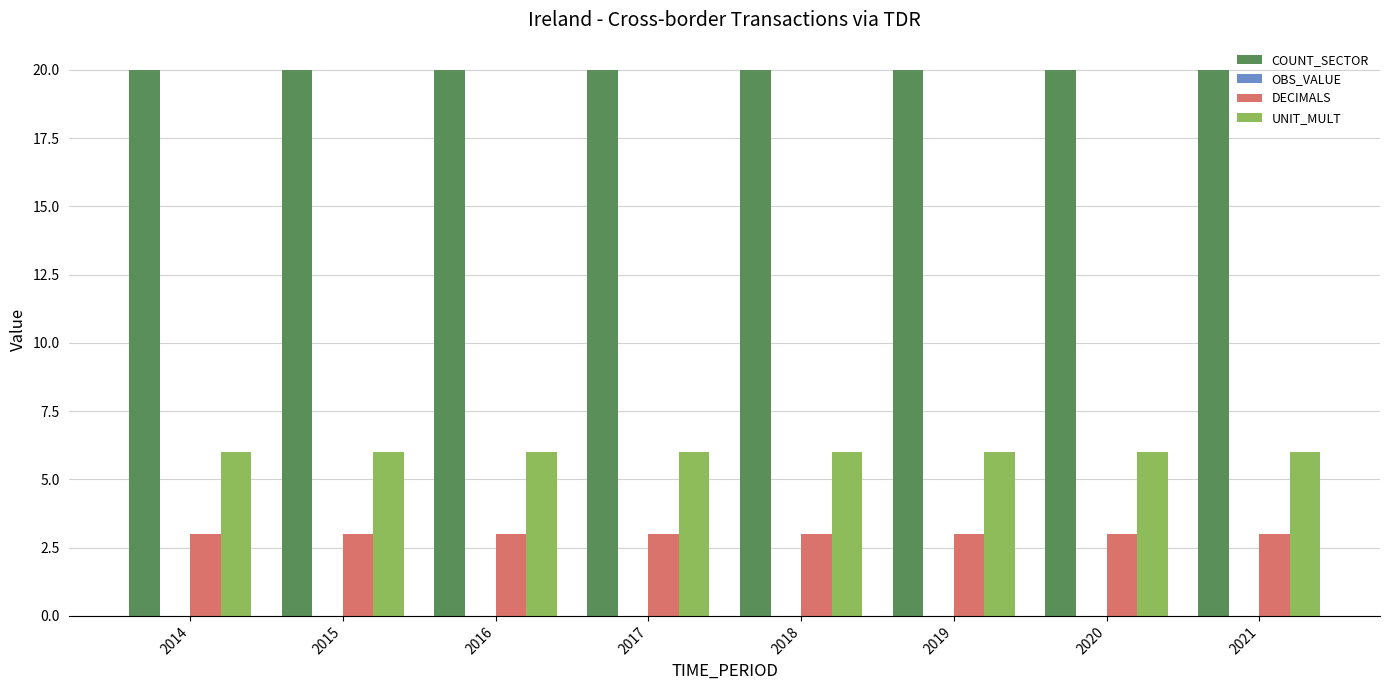

How many distinct data groups are displayed?

3